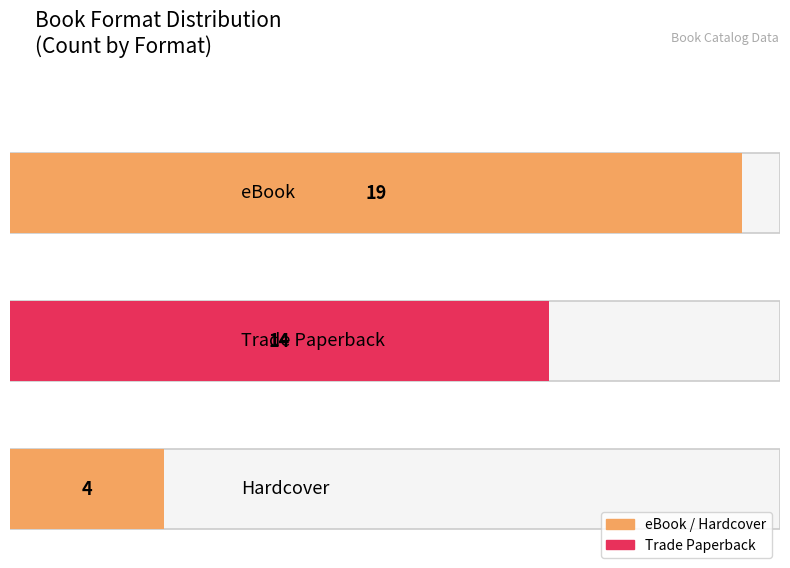

Is it true that the value at Hardcover is 1?

False